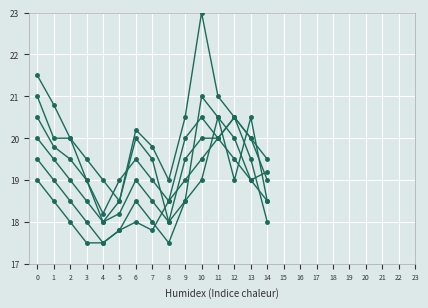

Which category has the highest value across all series?

10